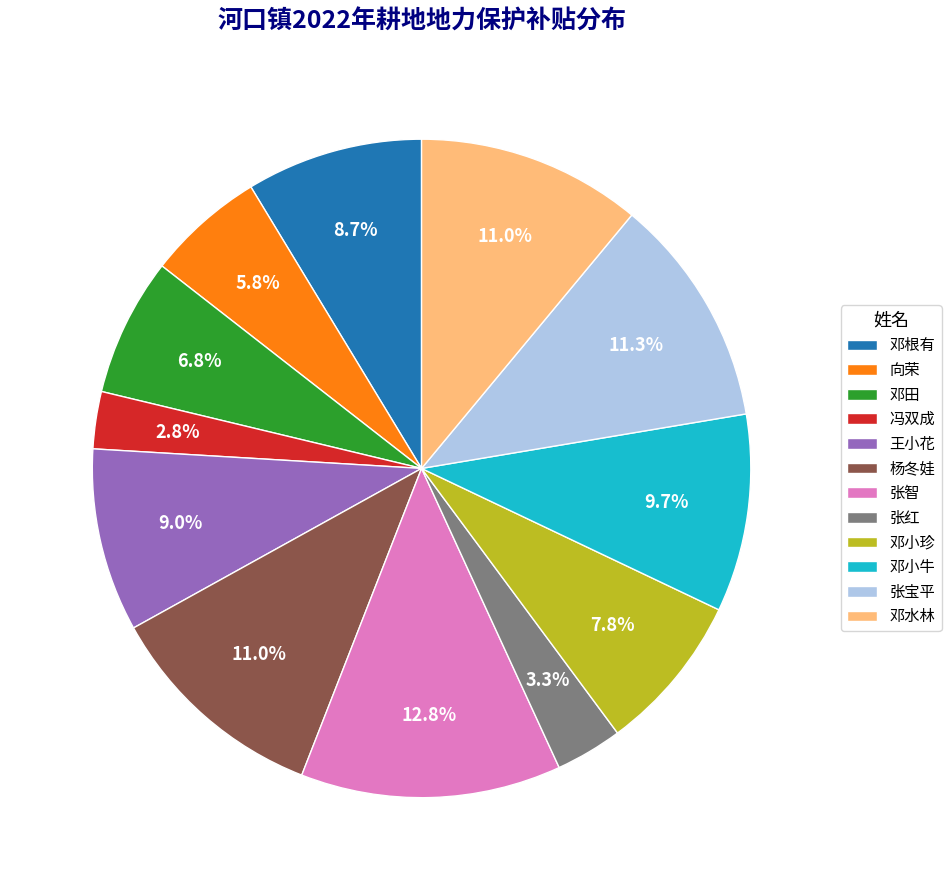

How many segments does this pie chart have?

12